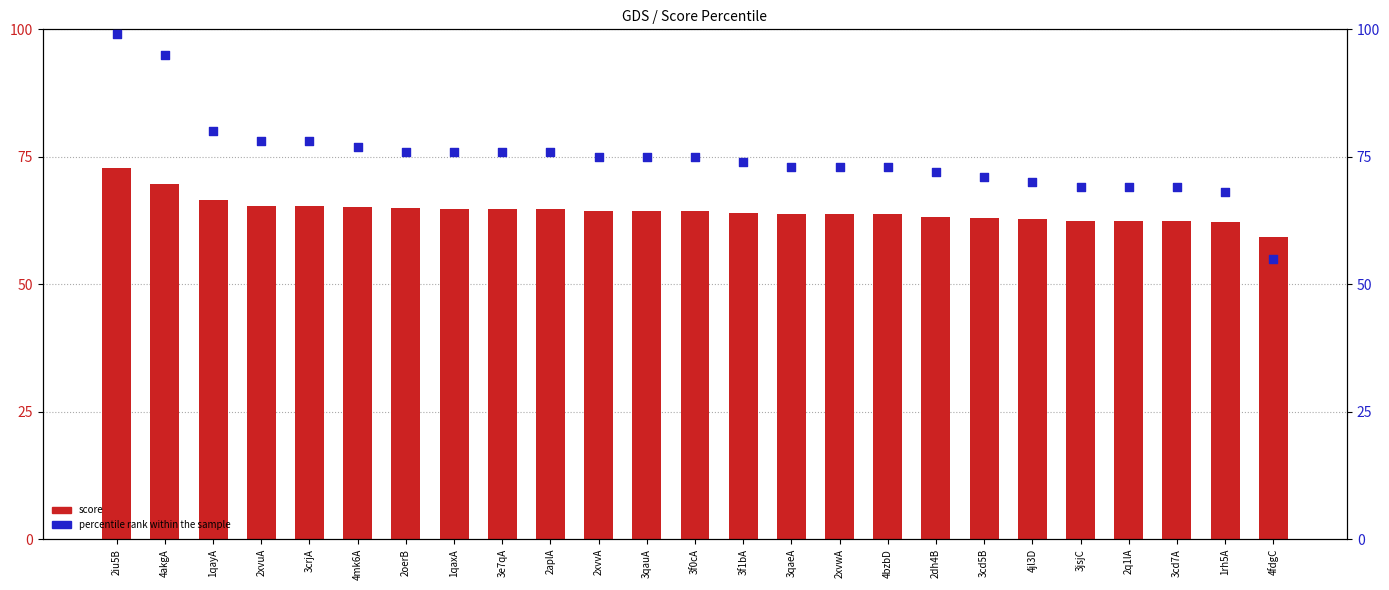

What are all the series names shown in the legend?

score, percentile rank within the sample